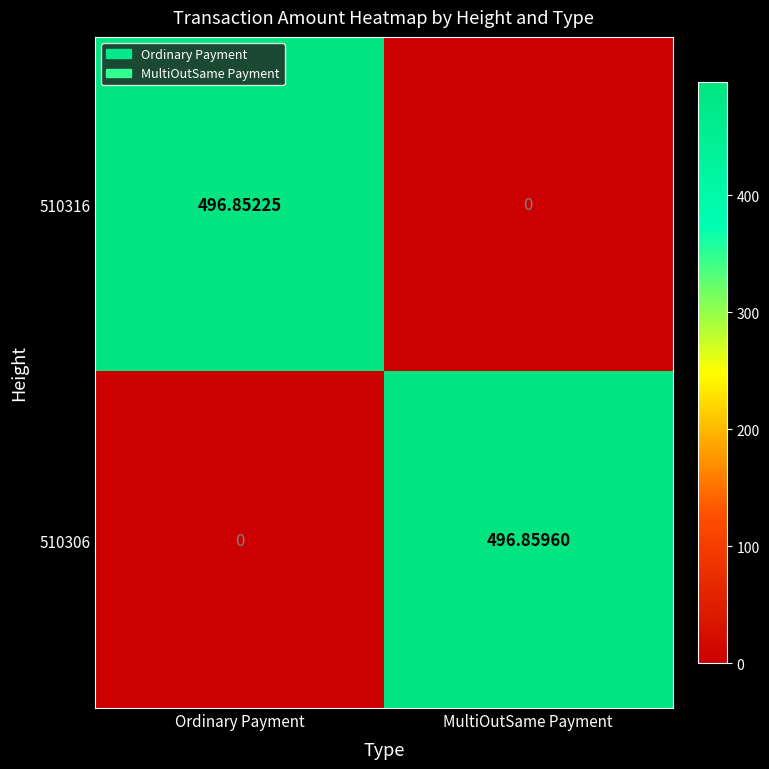

Which category has the highest value across all series?

MultiOutSame Payment